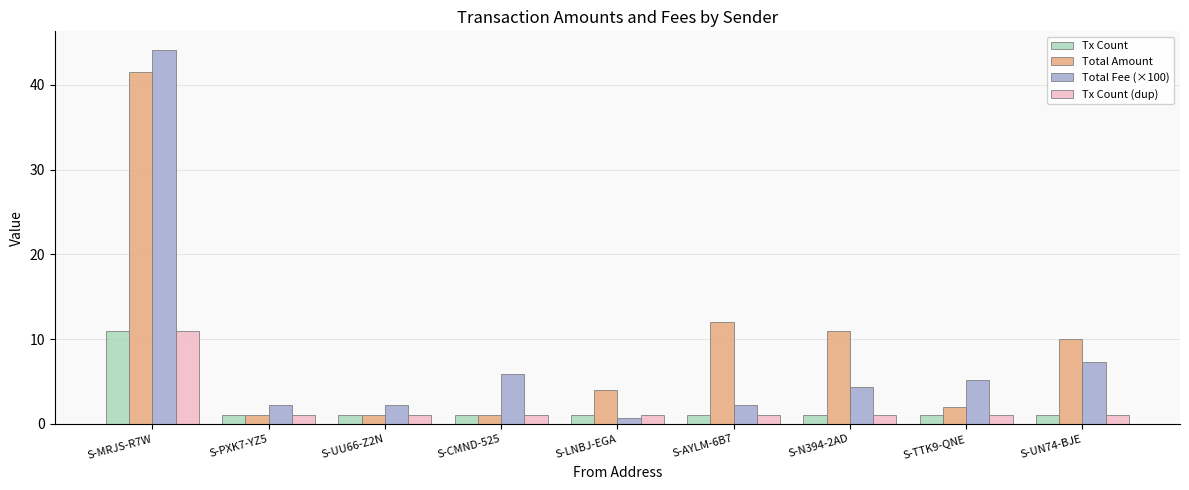

What is the maximum value shown in the chart?

44.1